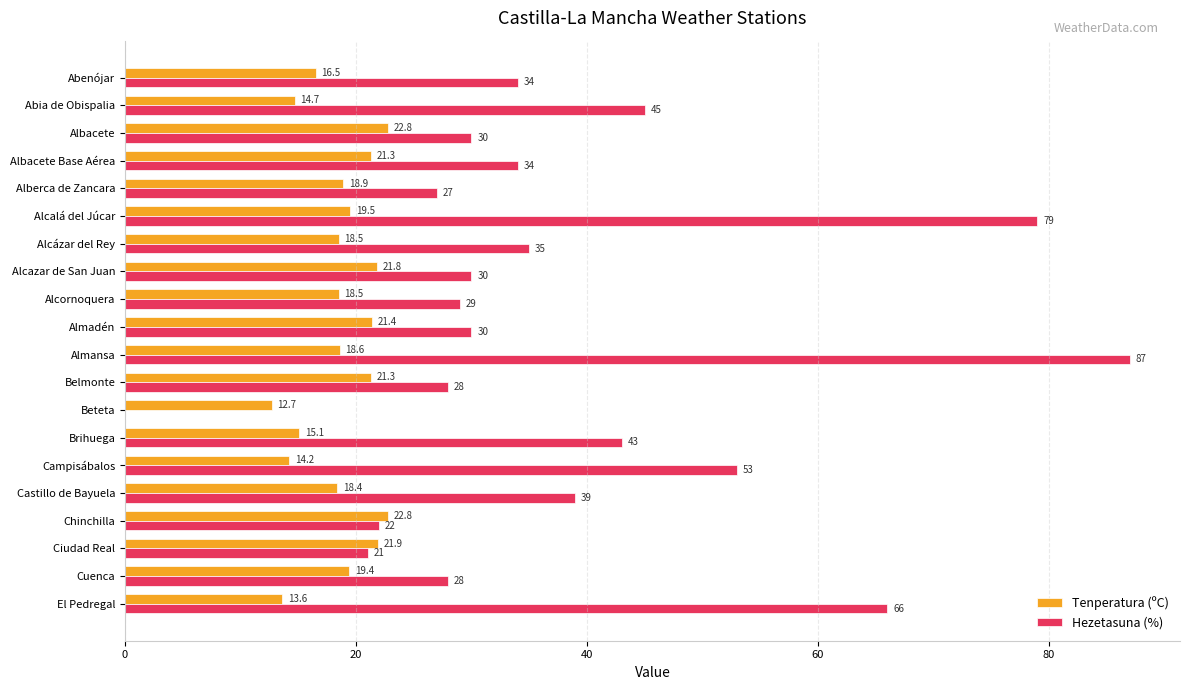

What is the sum of all Tenperatura (ºC) values?

371.9